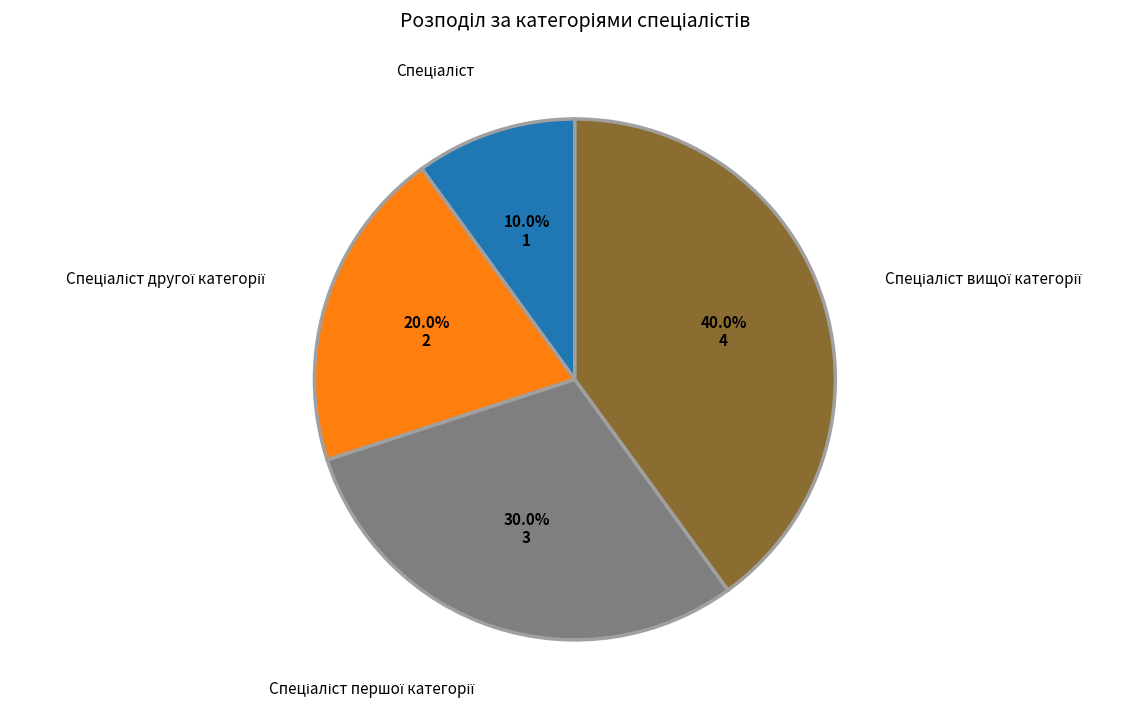

How many slices are in this pie chart?

4